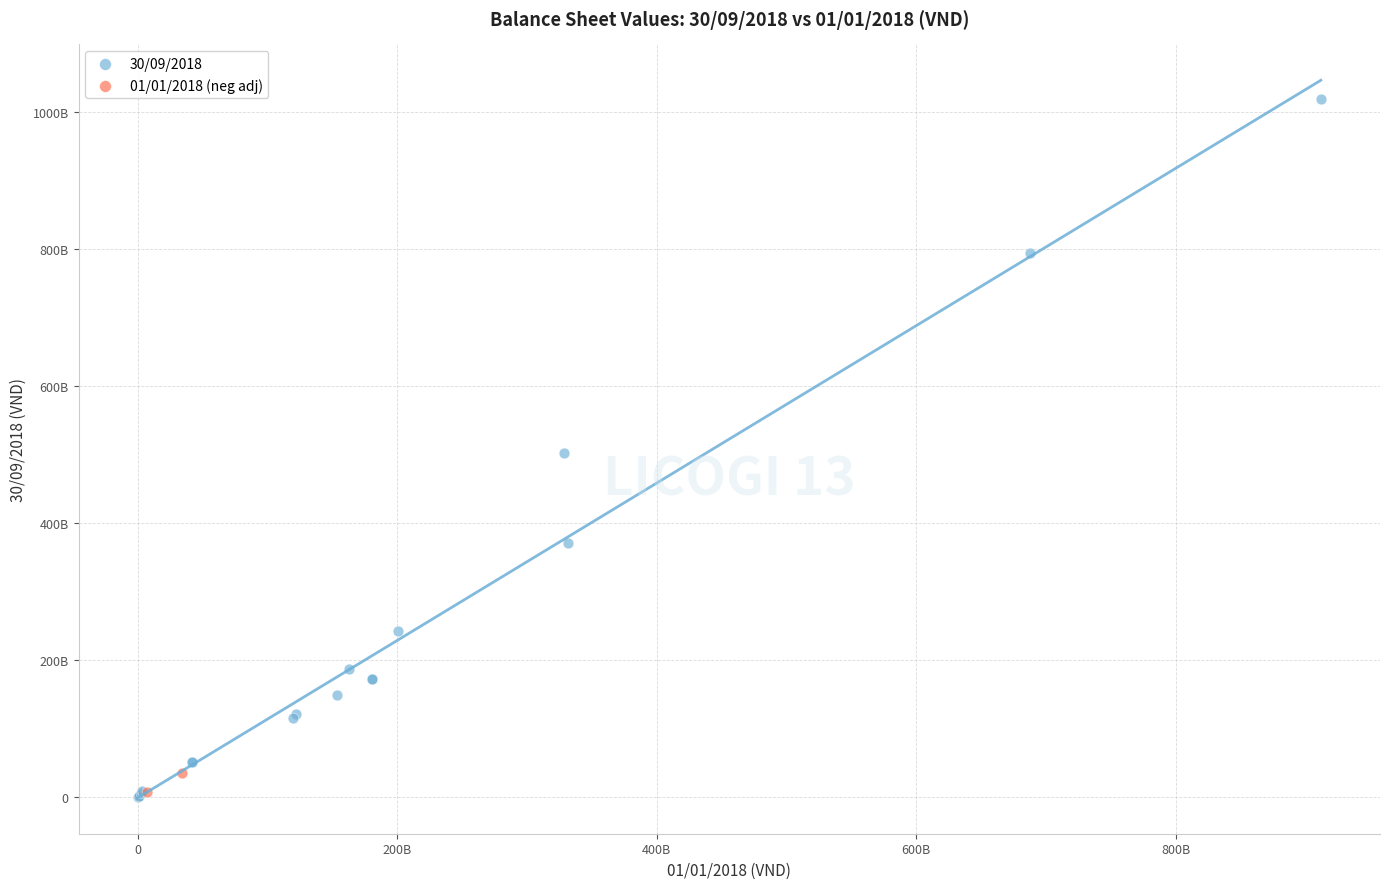

What are all the series names shown in the legend?

30/09/2018, 01/01/2018 (neg adj)